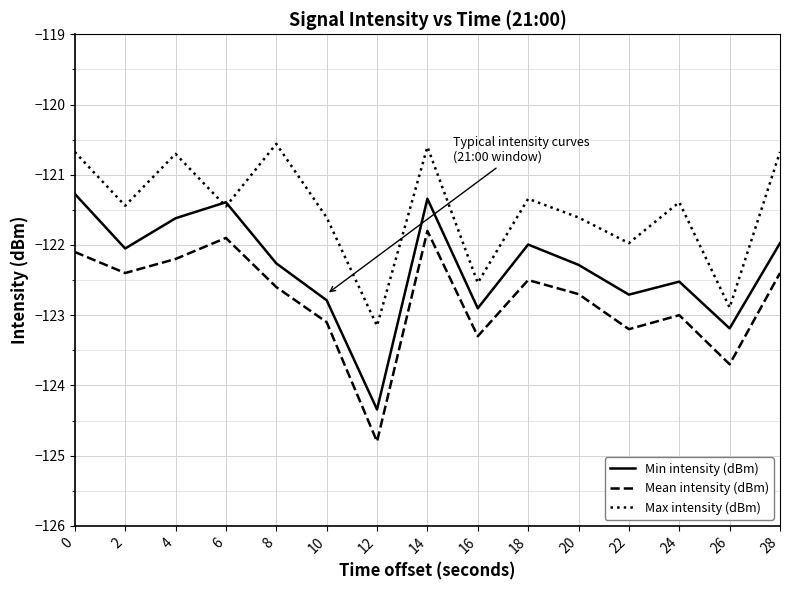

Is the value of Min intensity (dBm) at 20 greater than the value of Max intensity (dBm) at 2?

No